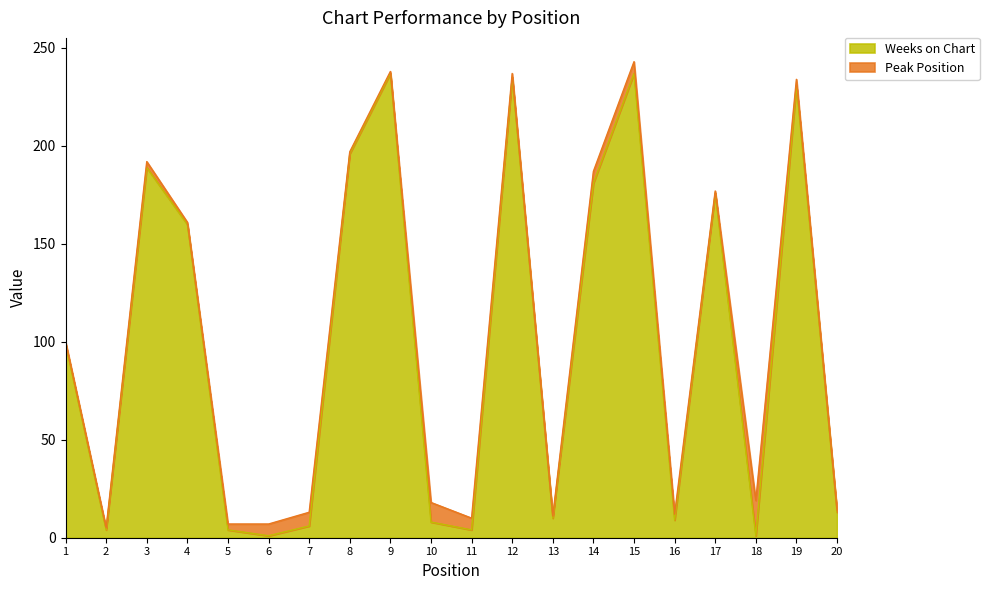

Rank the categories by value from highest to lowest.

9, 15, 12, 19, 8, 3, 14, 17, 4, 1, 20, 13, 16, 10, 7, 2, 5, 11, 6, 18